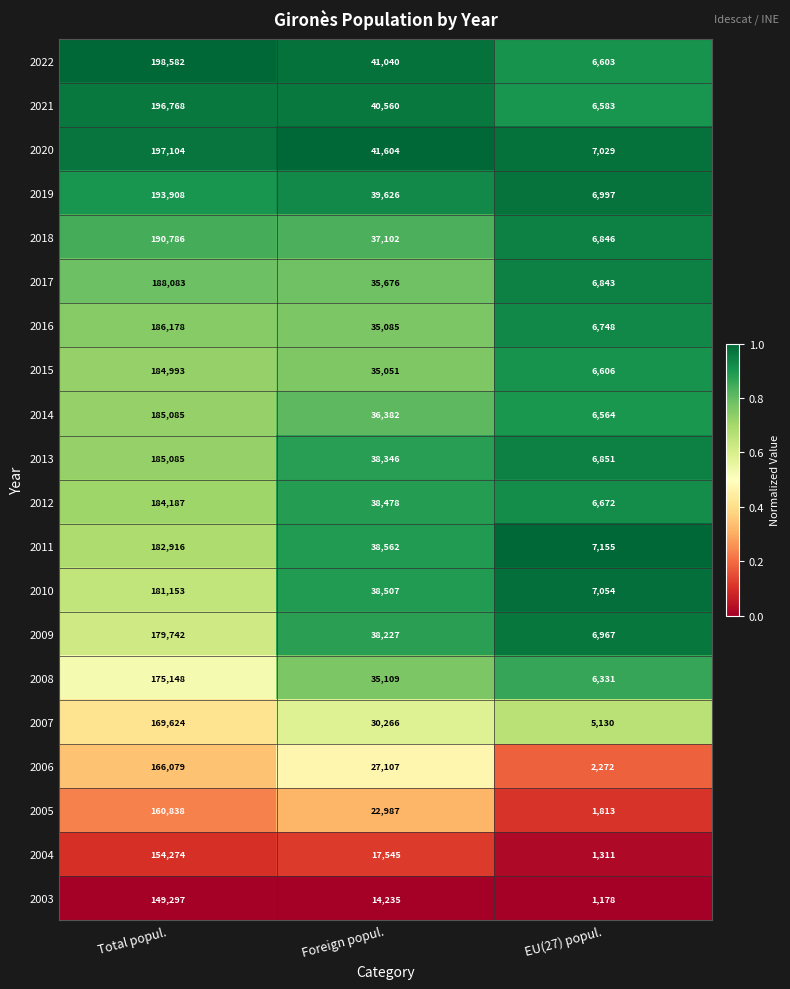

Is it true that 2021 equals 6583 at EU(27) popul.?

True